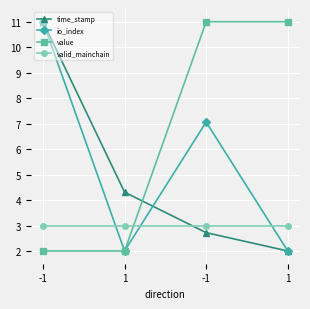

How many distinct data groups are displayed?

4